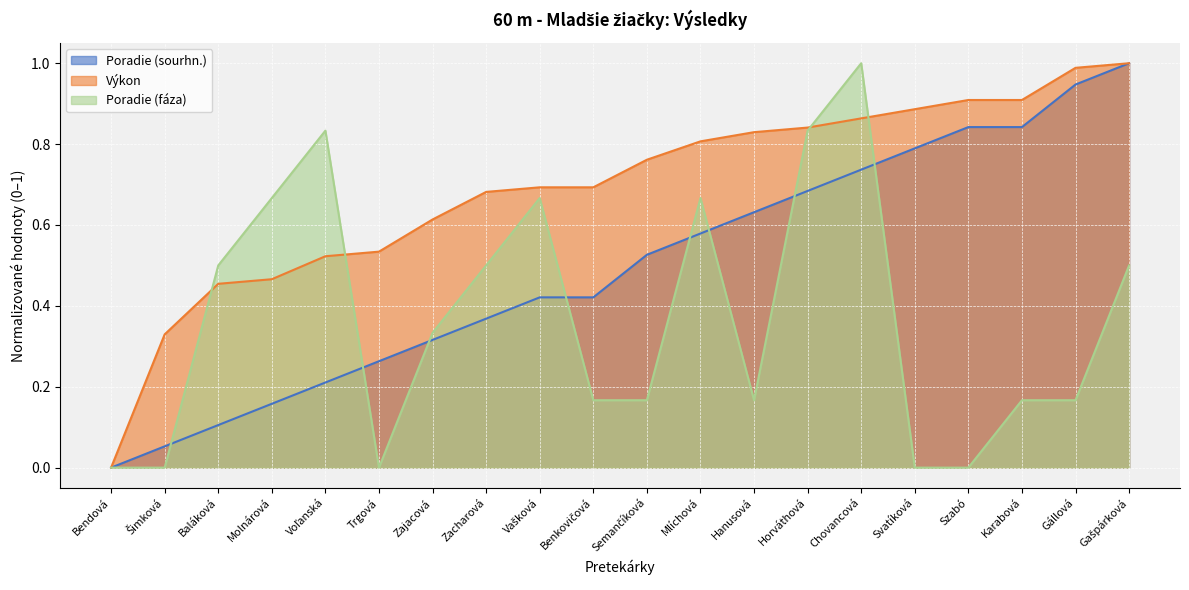

What value does the Poradie (fáza) series have at Chovancová?

1.0